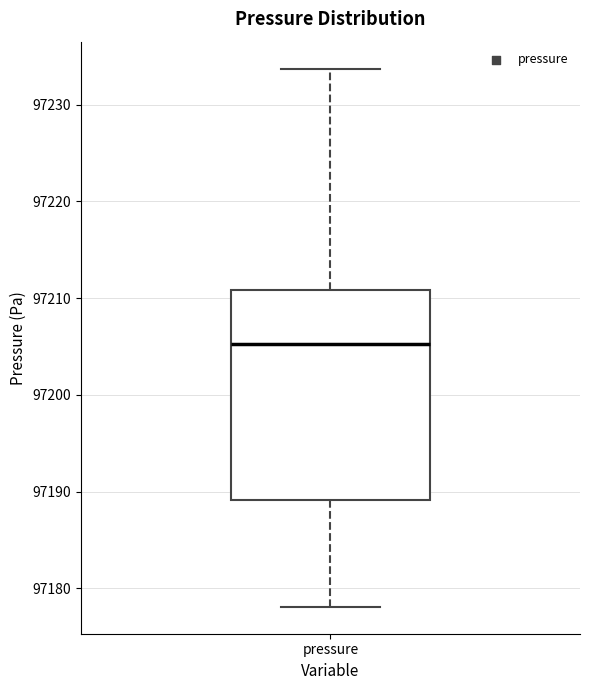

Where does the lower whisker of the box for pressure end on the y-axis? The values are not printed on the chart, so give them approximately, as read against the axis.

97178